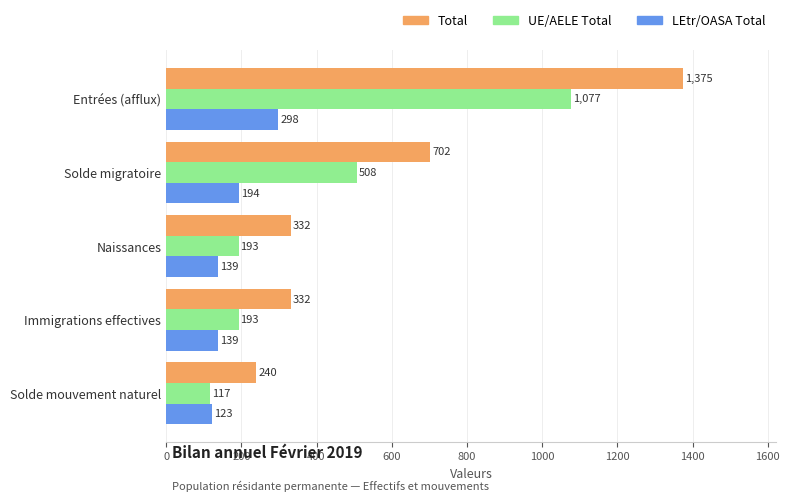

Where is Total nearest to the value 807?

Solde migratoire